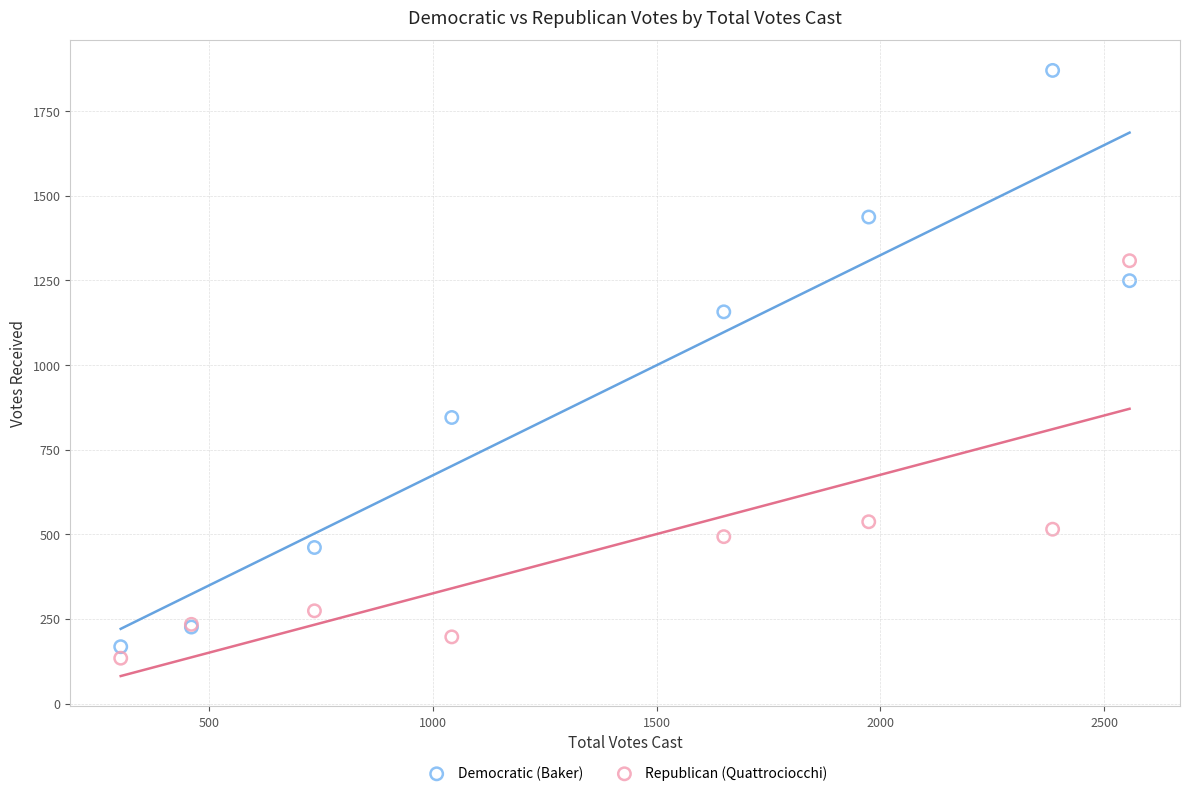

Which series has the largest Y range (max minus min)?

Democratic (Baker)